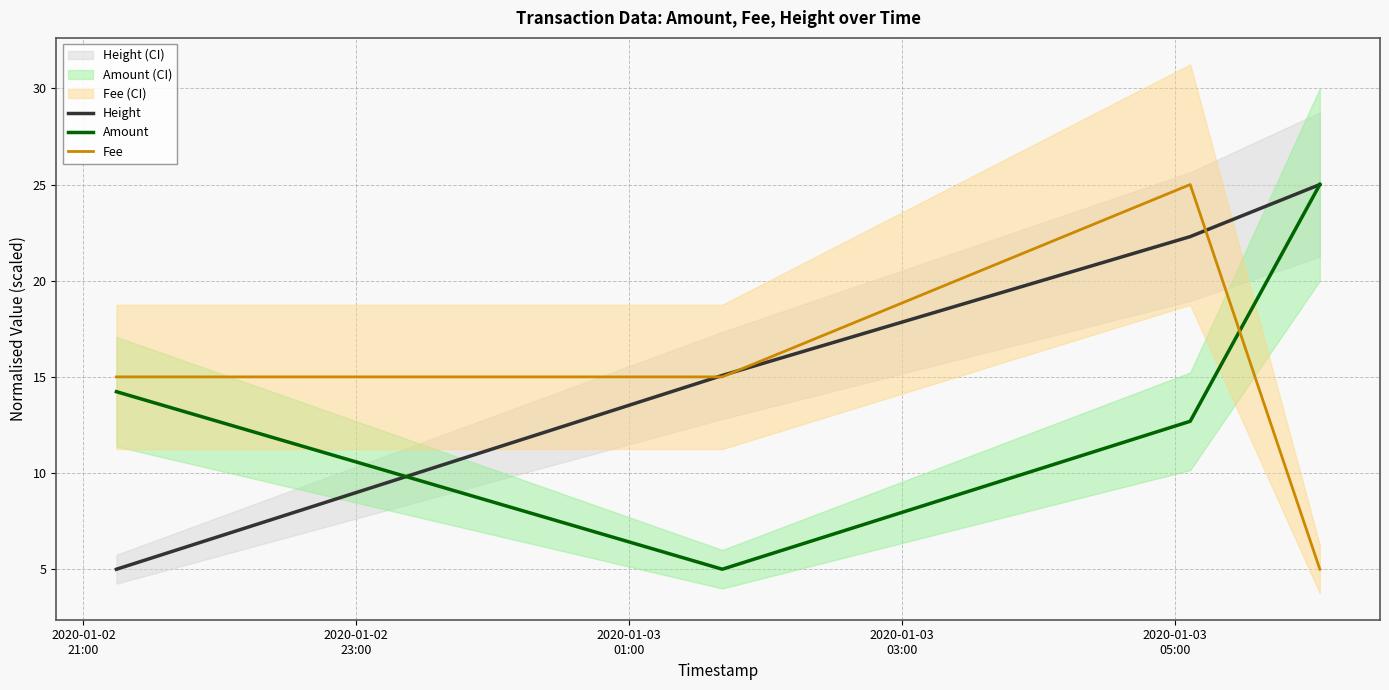

How many values in the Height series are below 22?

2